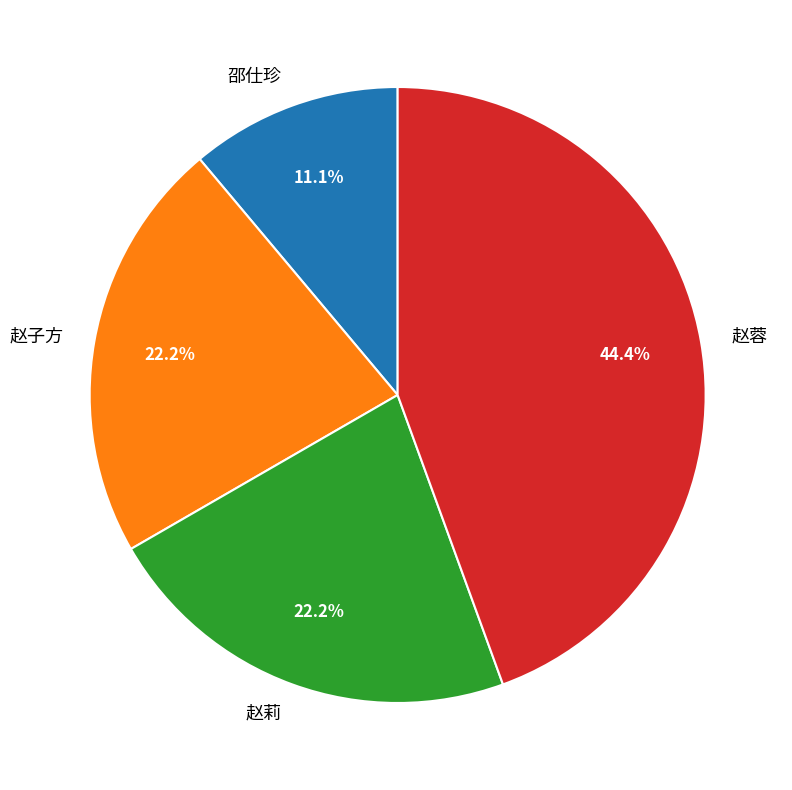

How many segments does this pie chart have?

4